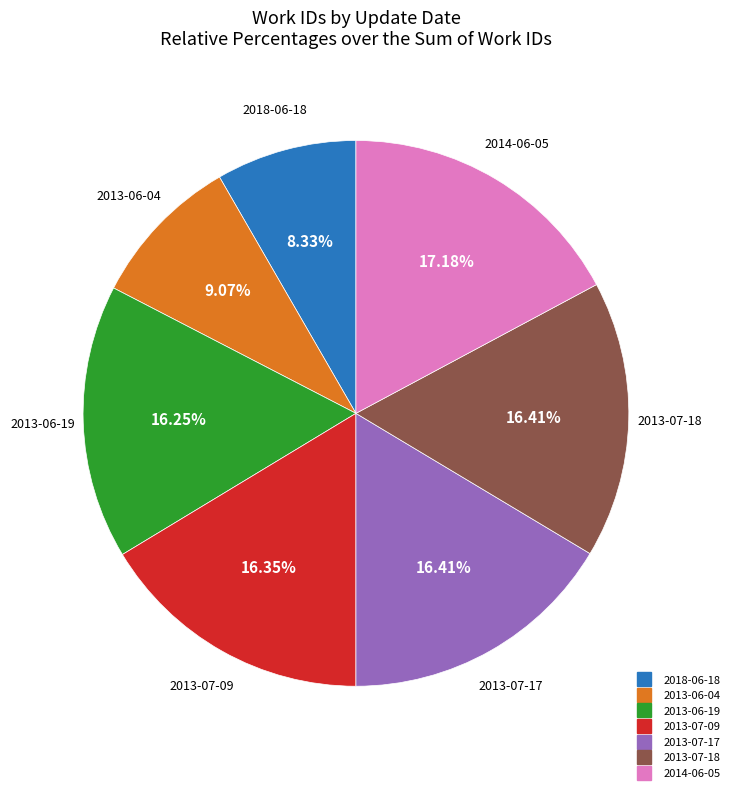

Is 2013-06-19 the majority of the pie?

No